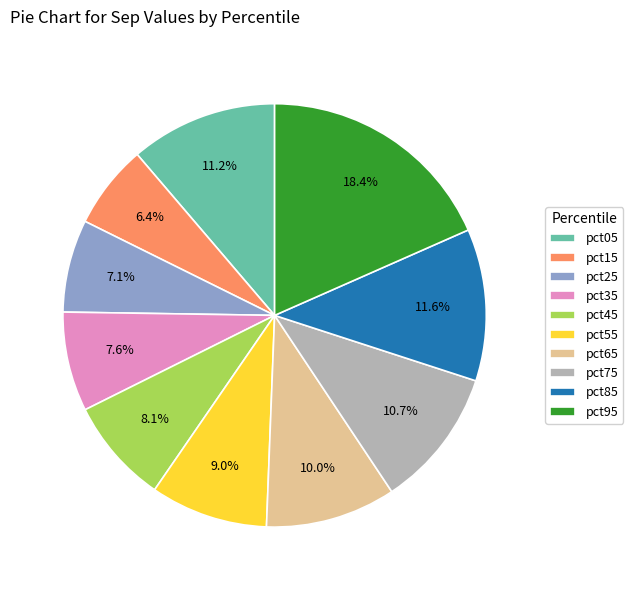

To the nearest percent, what portion does pct75 represent?

11%